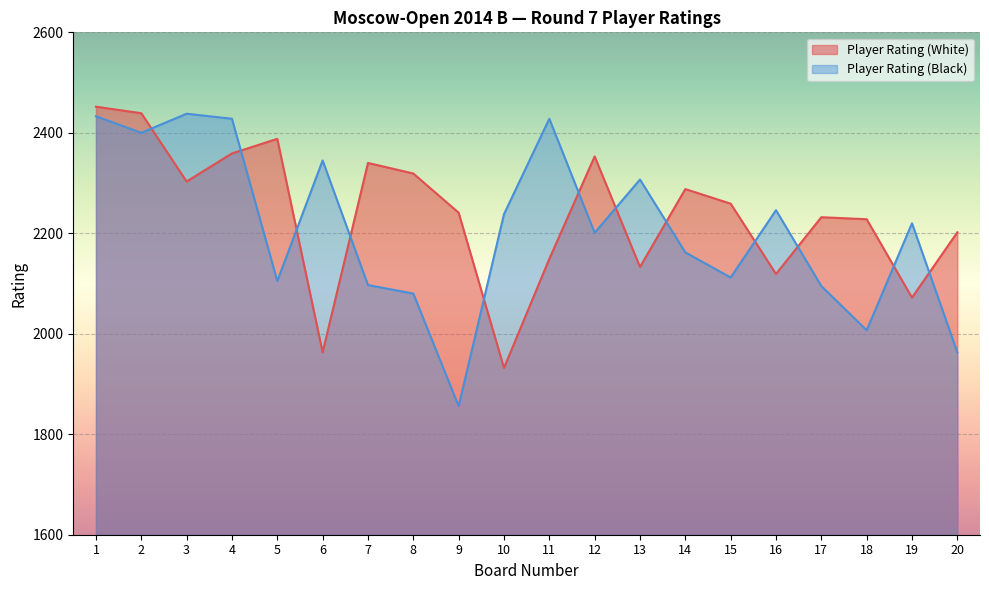

Which category has the highest value in the Player Rating (Black) series?

3